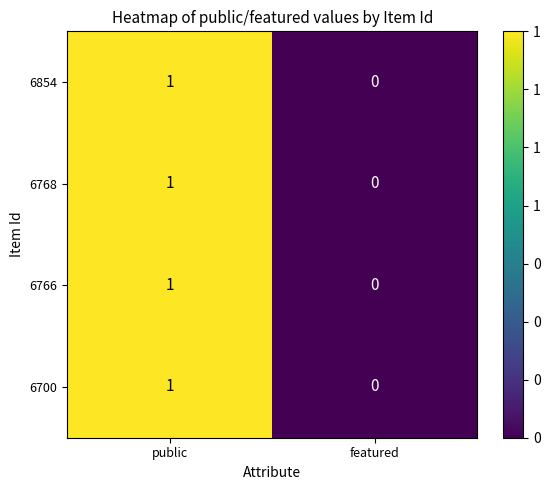

What is the total value across all series at public?

4